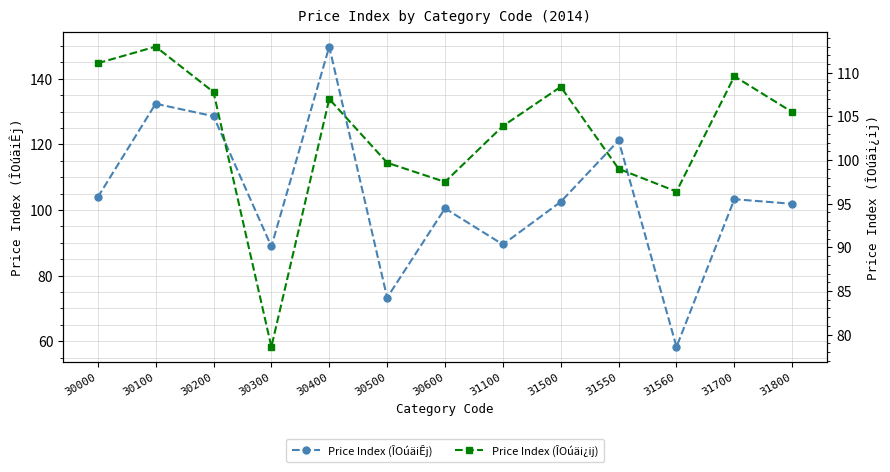

Reading left to right, extract all data points from this chart.

Price Index (ÎOúäiÊj): 30000=103.9	30100=132.4	30200=128.6	30300=88.9	30400=149.8	30500=73.3	30600=100.5	31100=89.5	31500=102.5	31550=121.2	31560=58.3	31700=103.3	31800=101.9
Price Index (ÎOúäi¿ij): 30000=111.1	30100=113.0	30200=107.8	30300=78.6	30400=107.0	30500=99.7	30600=97.5	31100=103.9	31500=108.4	31550=99.0	31560=96.4	31700=109.6	31800=105.5